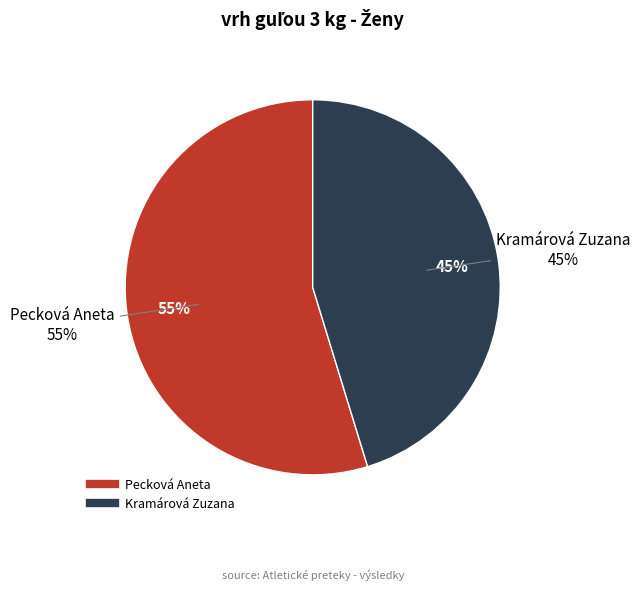

Is there any slice that represents more than half of the pie?

Yes